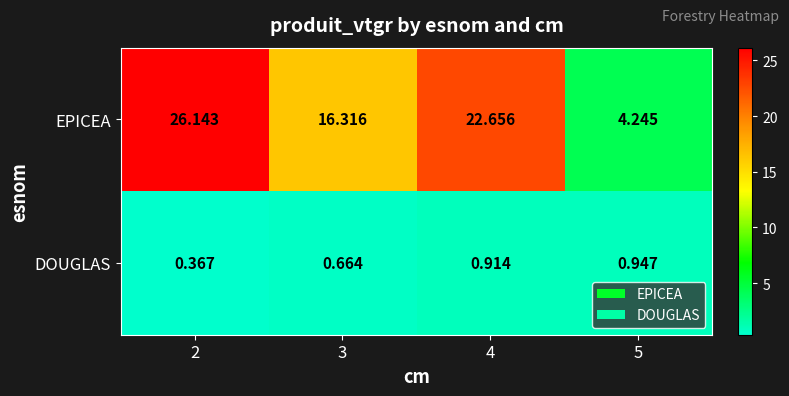

Which series has the widest spread of values?

EPICEA